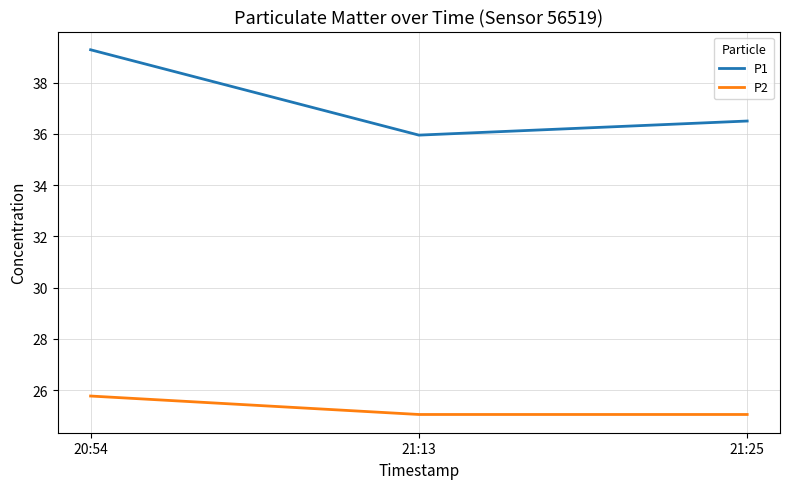

What are all the series names shown in the legend?

P1, P2